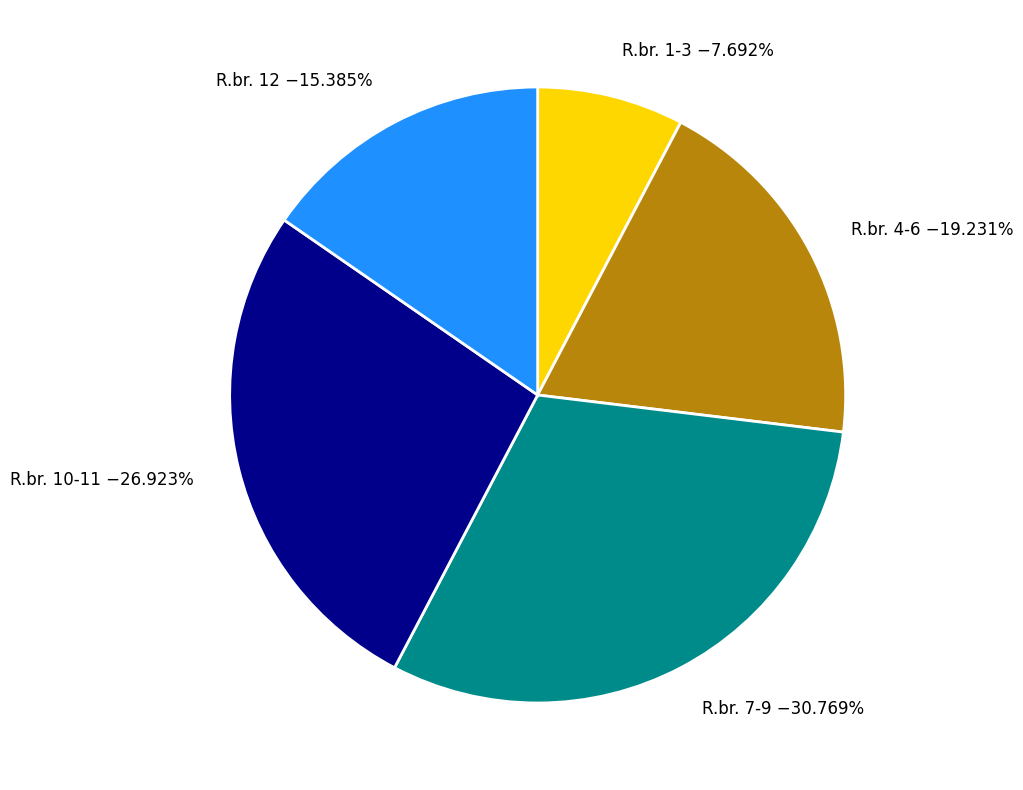

Do R.br. 10-11 −26.923% and R.br. 1-3 −7.692% together represent more than half of the pie?

No